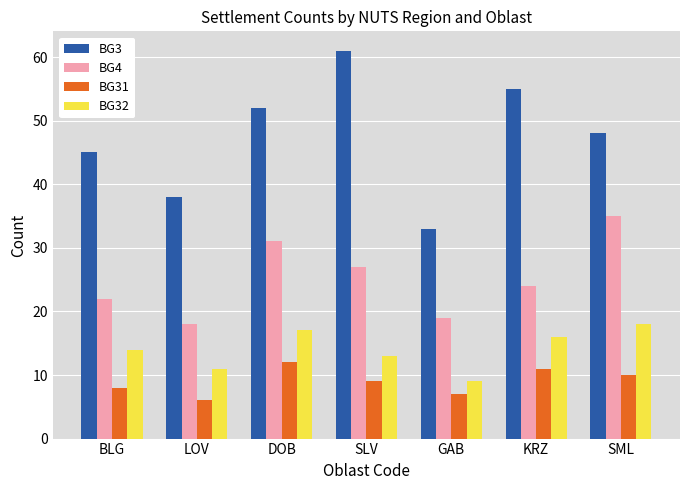

What is the spread (max minus min) of values at DOB?

40